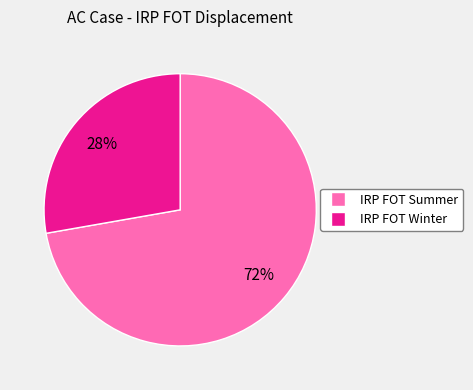

Is there any slice that represents more than half of the pie?

Yes